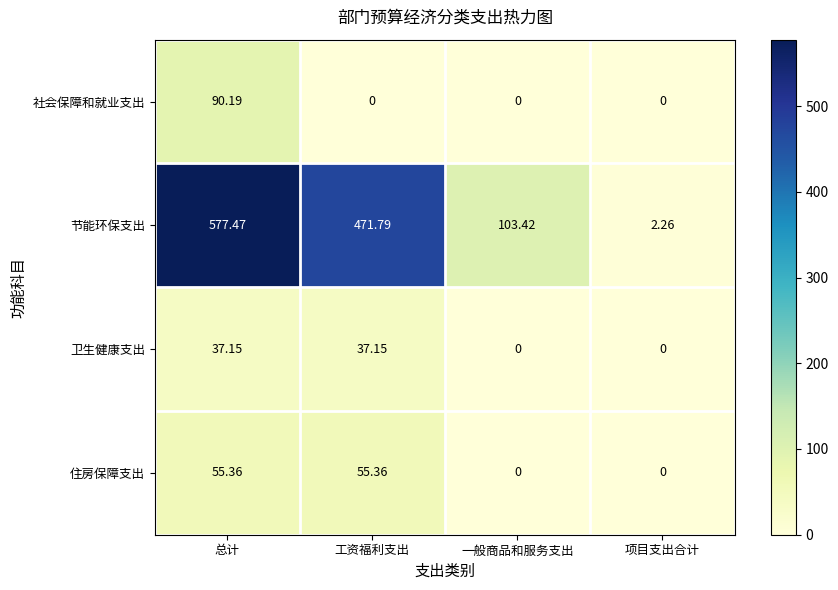

Which series changed the most between 工资福利支出 and 一般商品和服务支出?

节能环保支出